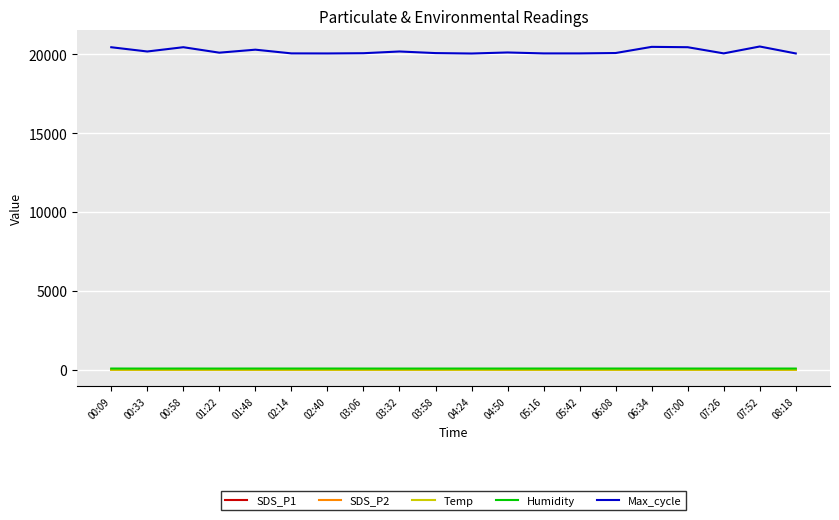

True or false: Max_cycle and SDS_P1 cross at least once.

False